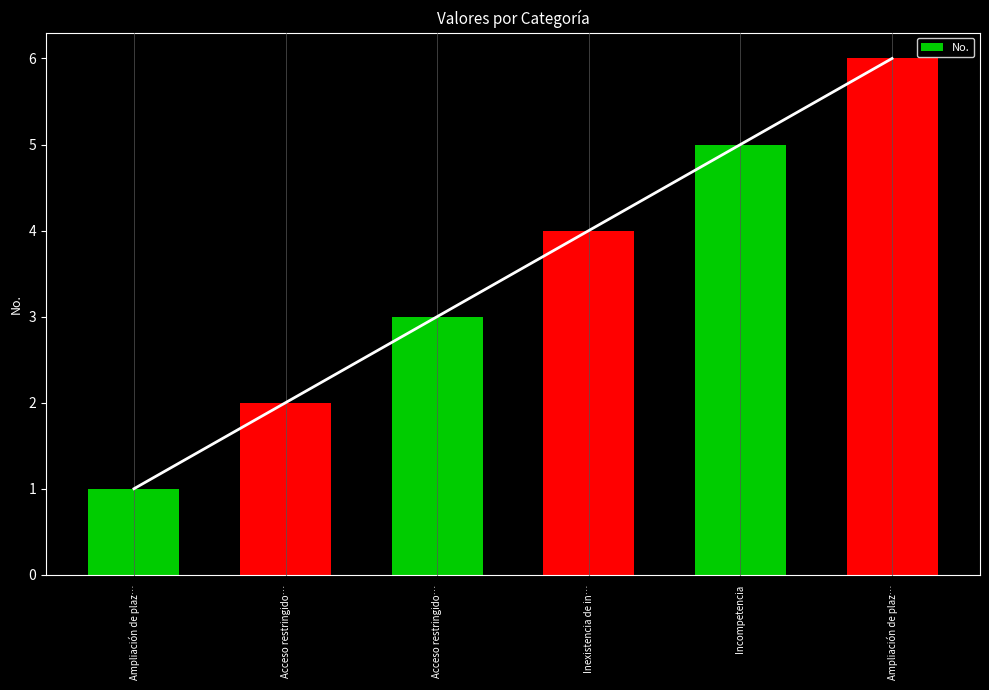

The chart shows a value of 4 at Inexistencia de in…. True or false?

True